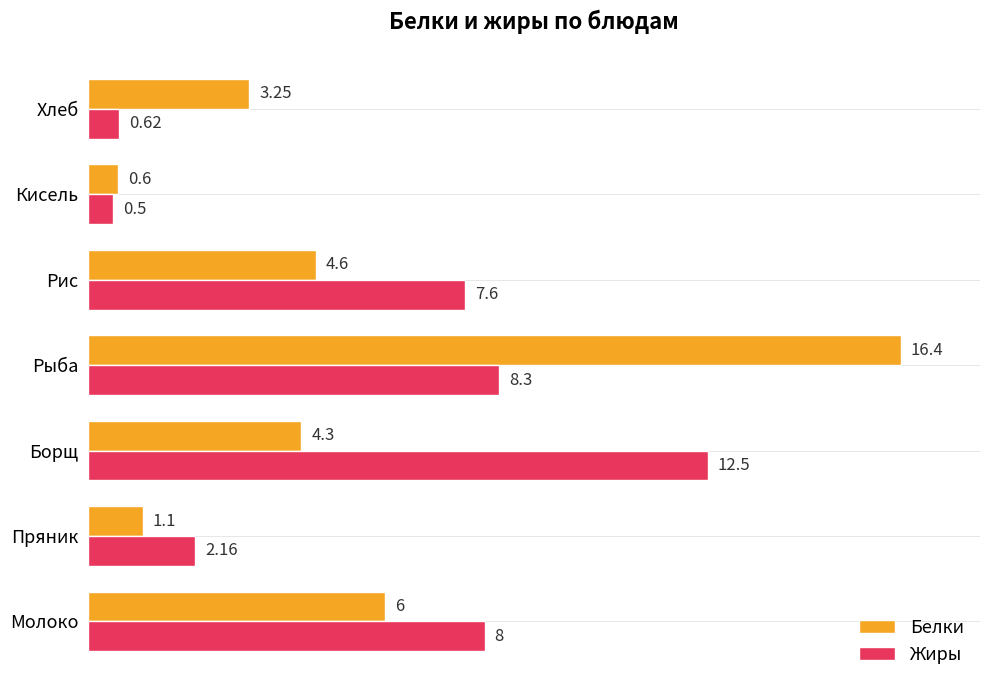

List the labels in order of Белки value, largest first.

Рыба, Молоко, Рис, Борщ, Хлеб, Пряник, Кисель